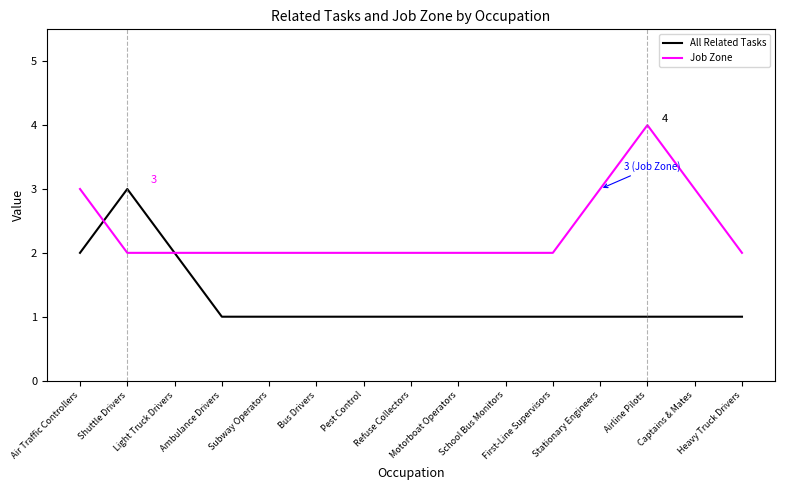

What is the greatest value displayed?

4